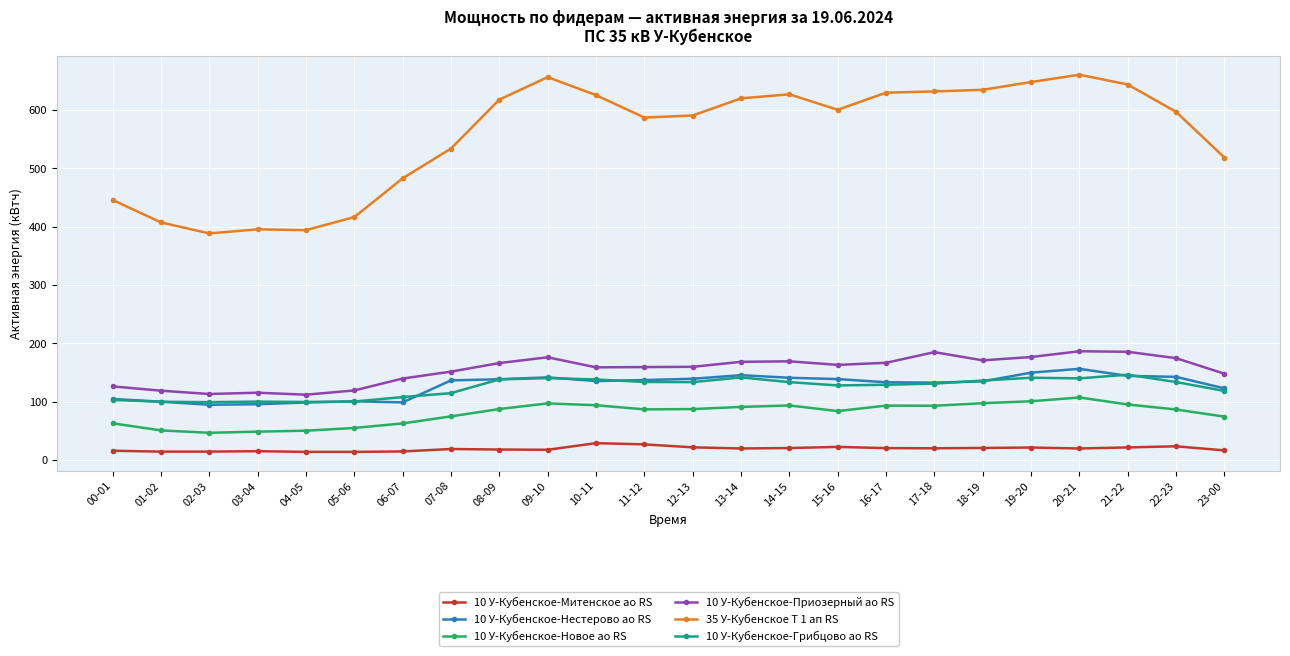

How many data points does each series have?

24